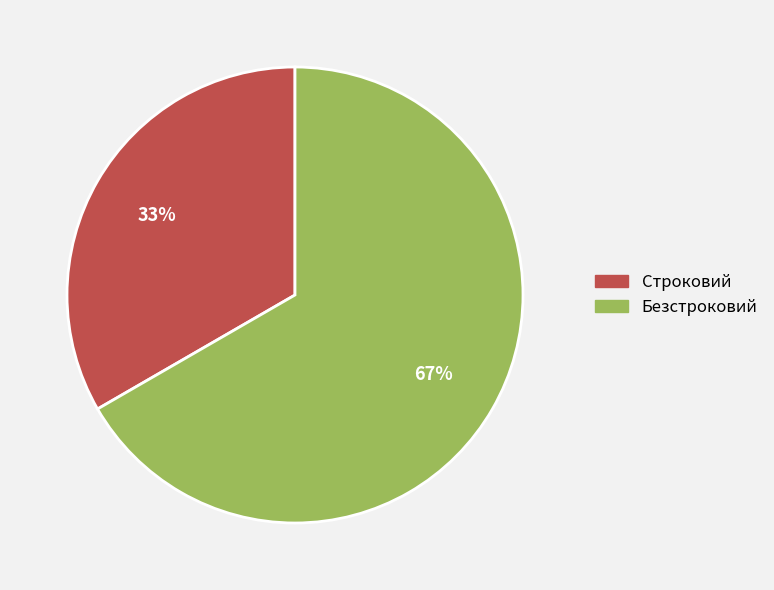

Combined, do Безстроковий and Строковий account for over 50%?

Yes